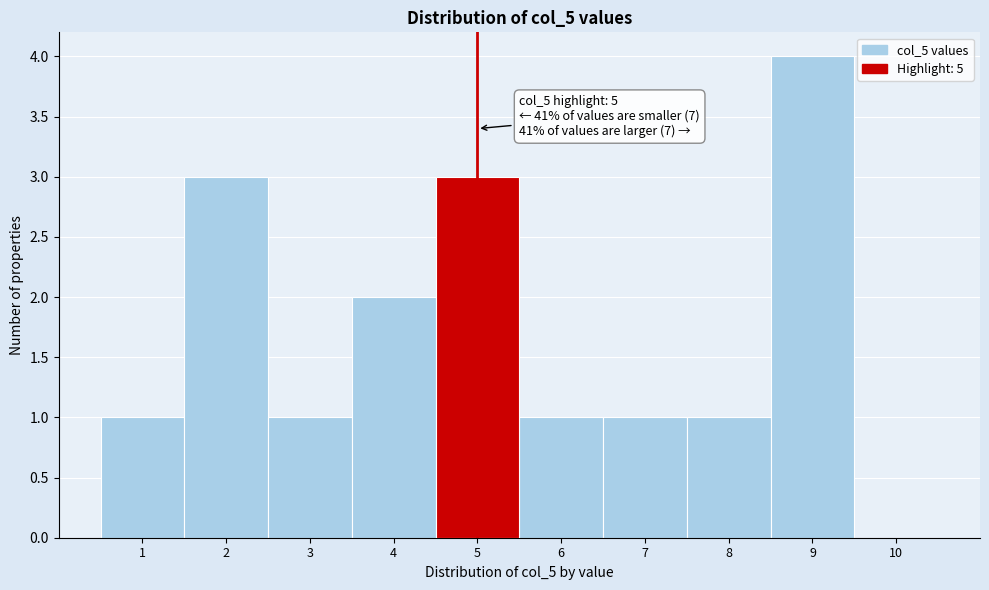

Which range on the x-axis has the tallest bar?

8.5 to 9.5